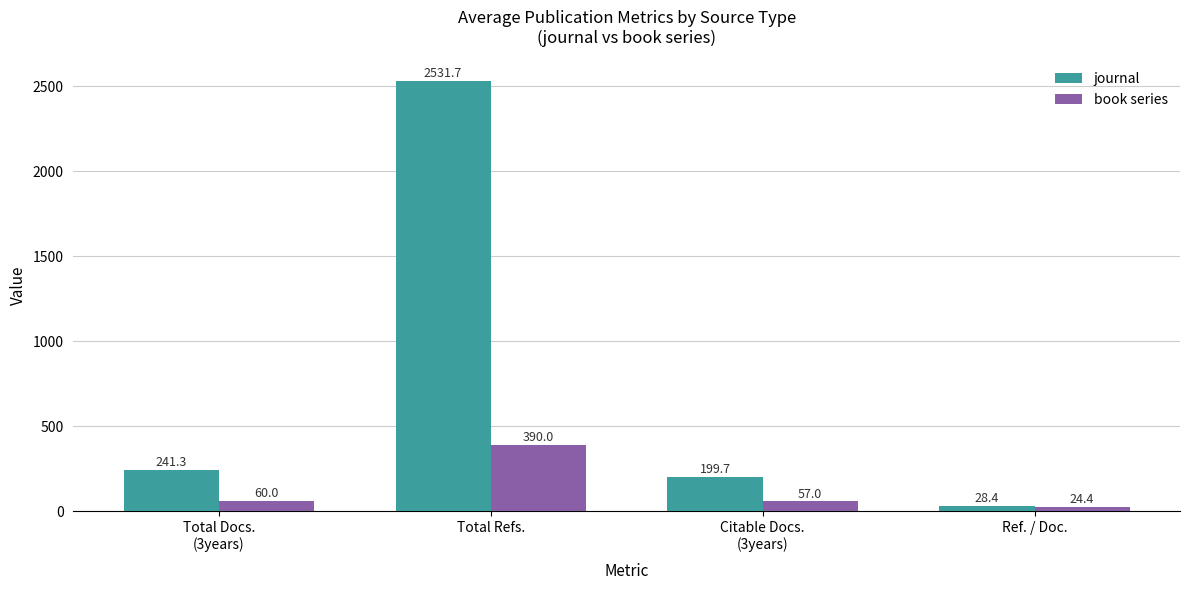

What is the label of the 1st bar from the right?

Ref. / Doc.